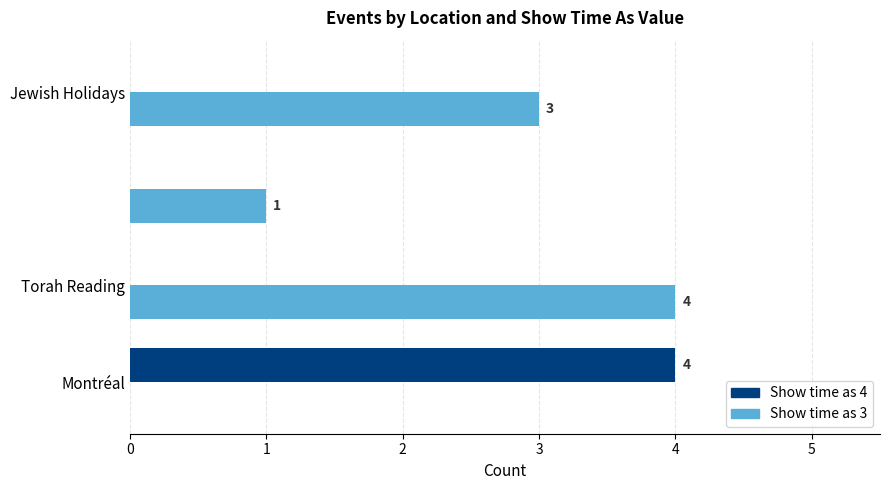

What is the maximum value shown in the chart?

4